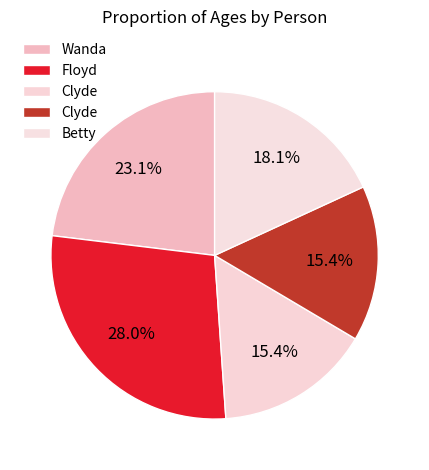

Count the number of slices in the pie.

5